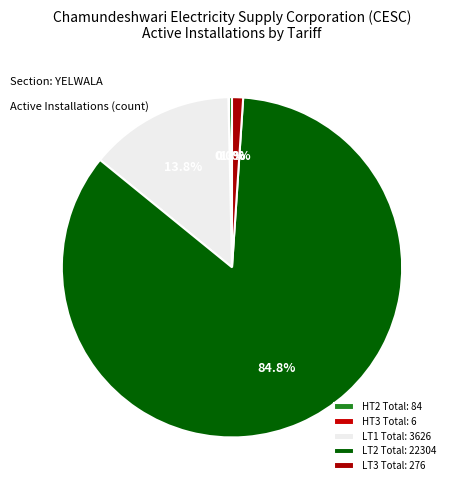

How many segments does this pie chart have?

5